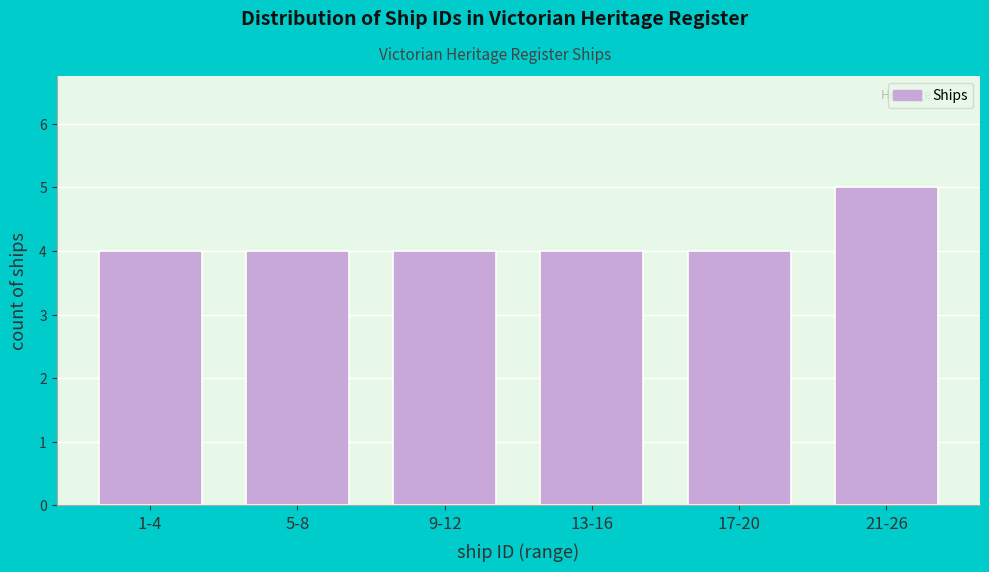

Reading left to right, list all the values displayed in this chart.

4	4	4	4	4	5